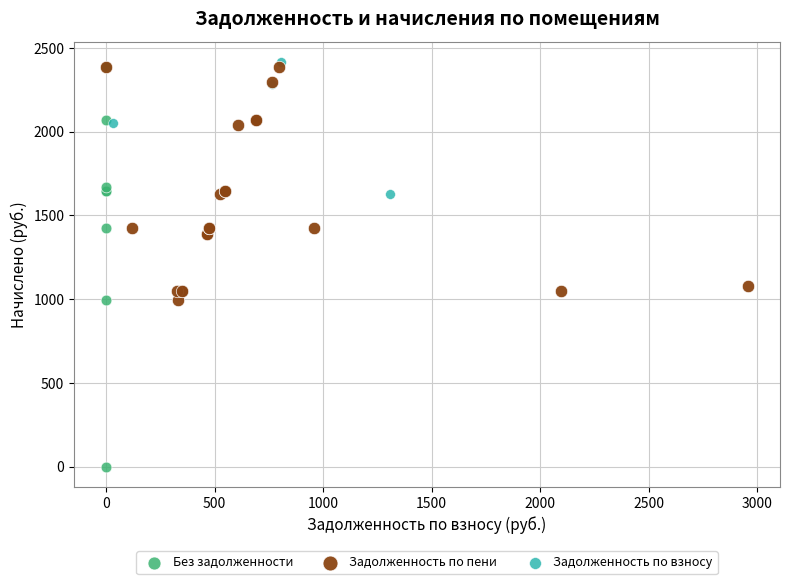

Which series reaches the maximum Y coordinate?

Задолженность по взносу